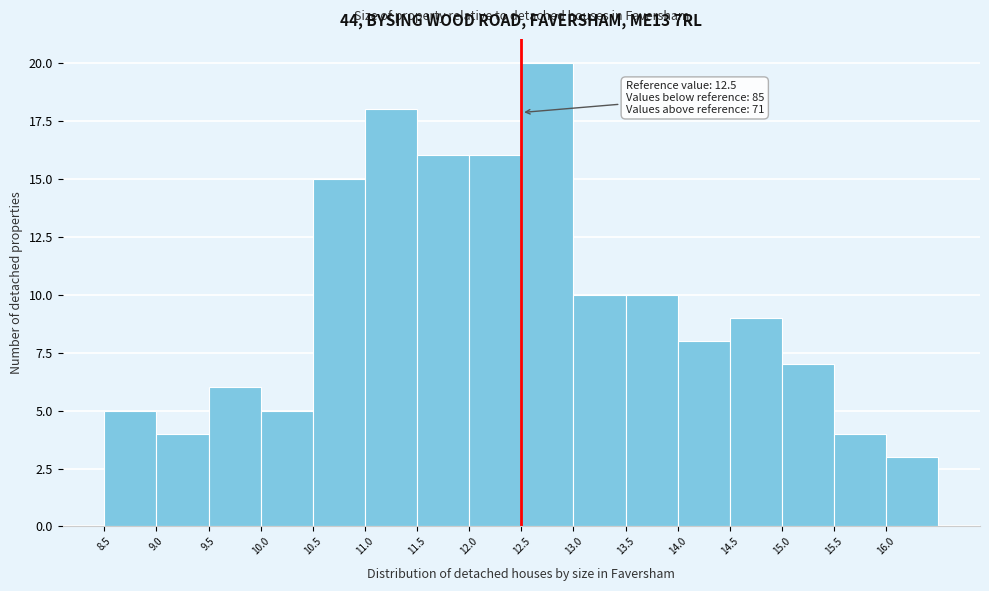

Which range on the x-axis has the tallest bar?

12.5 to 13.0